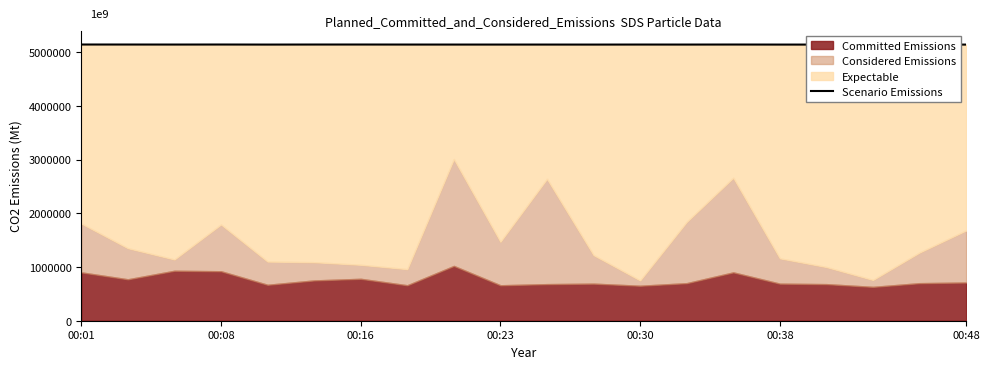

True or false: the data shows 7464488 at 00:08.

False